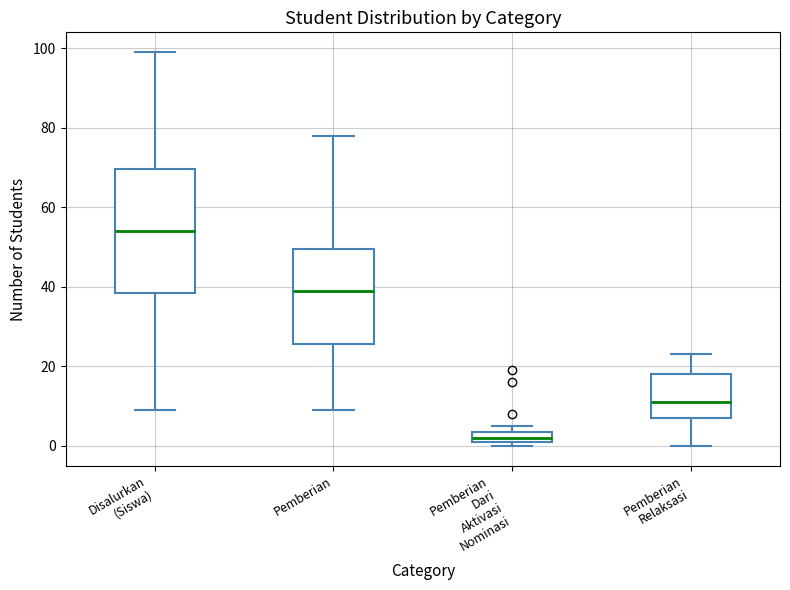

Which box has the lowest median line?

Pemberian Dari Aktivasi Nominasi